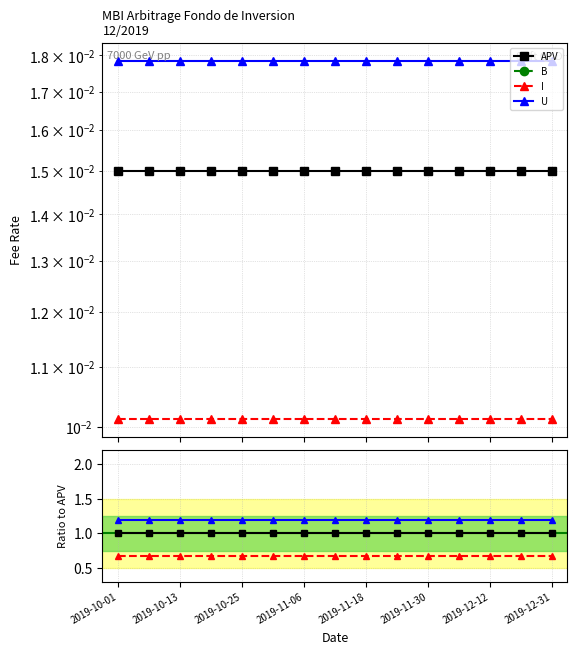

Where is I nearest to the value 0?

2019-10-01